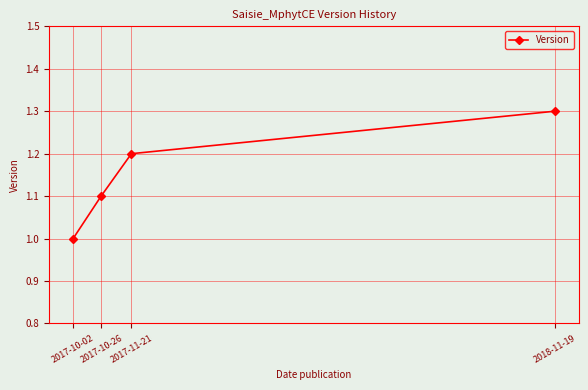

What is the label of the 3rd point from the left?

2017-11-21